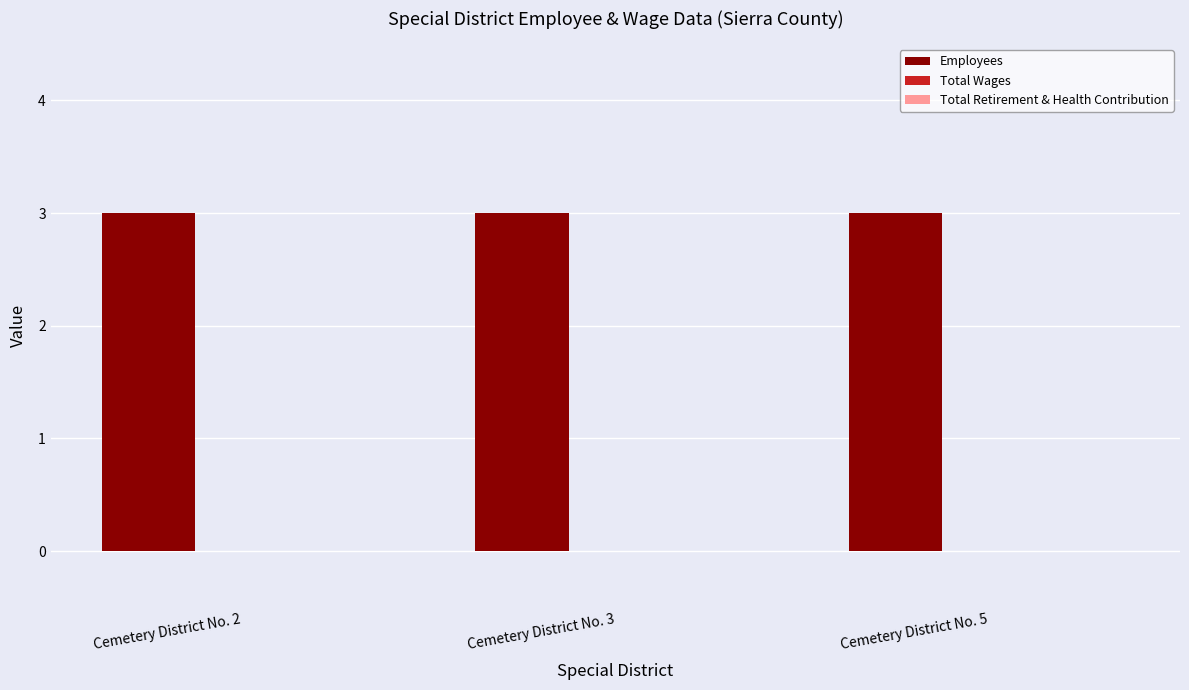

Is the value of Total Retirement & Health Contribution at Cemetery District No. 2 greater than the value of Employees at Cemetery District No. 2?

No